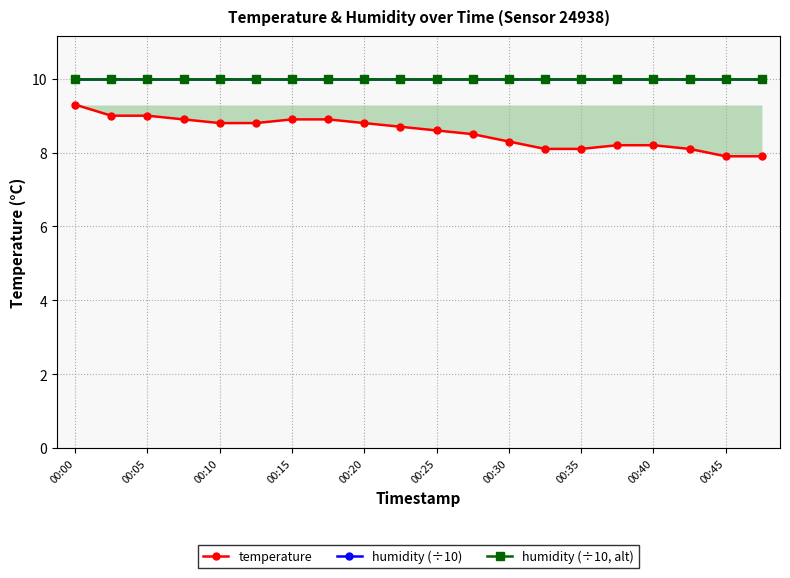

Which series has the largest total across all categories?

humidity (÷10)